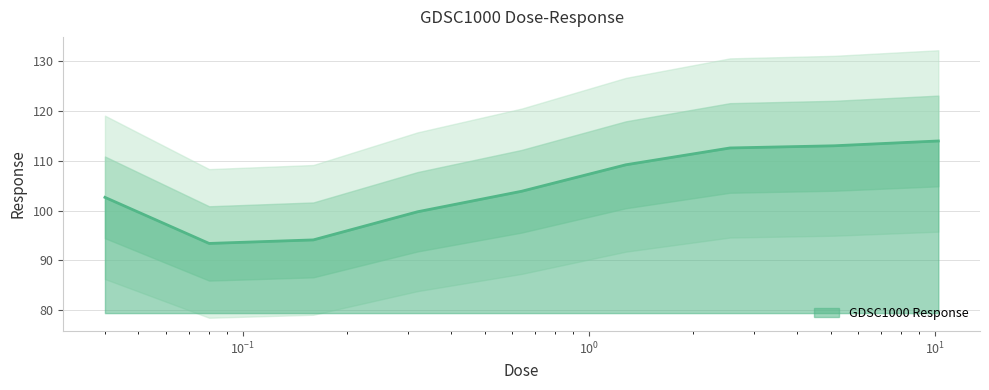

How many values are below 103?

4